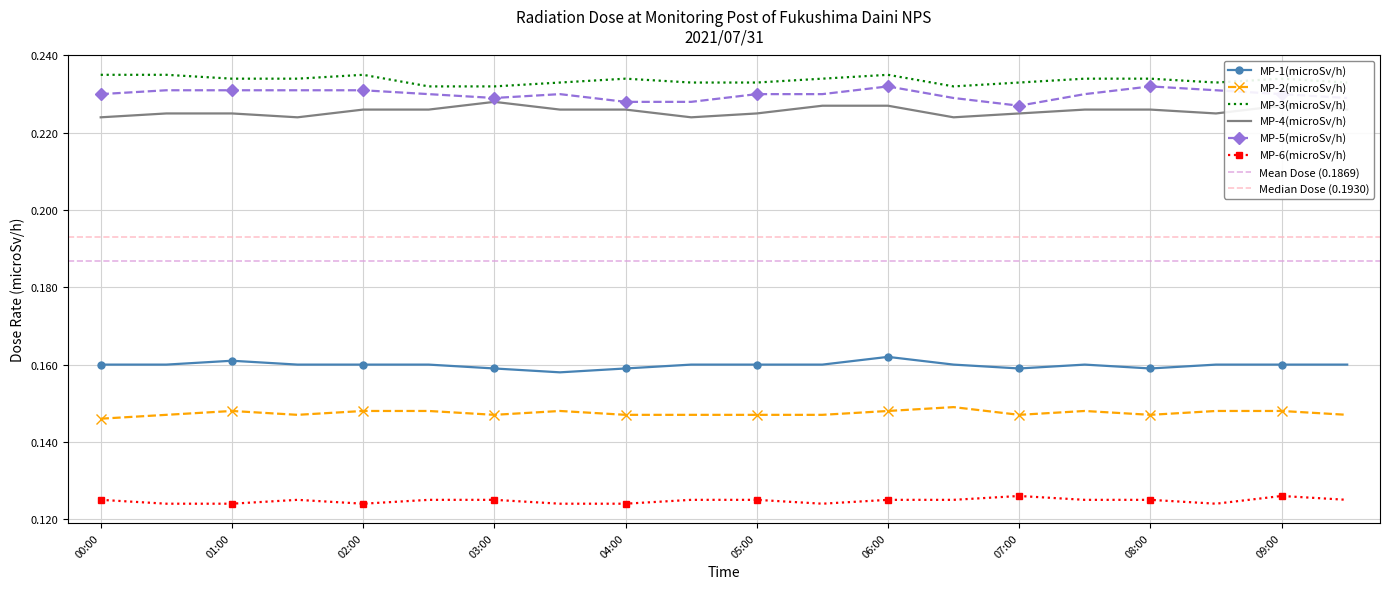

Rank the series by their maximum value, from lowest to highest.

MP-6(microSv/h), MP-2(microSv/h), MP-1(microSv/h), MP-4(microSv/h), MP-5(microSv/h), MP-3(microSv/h)